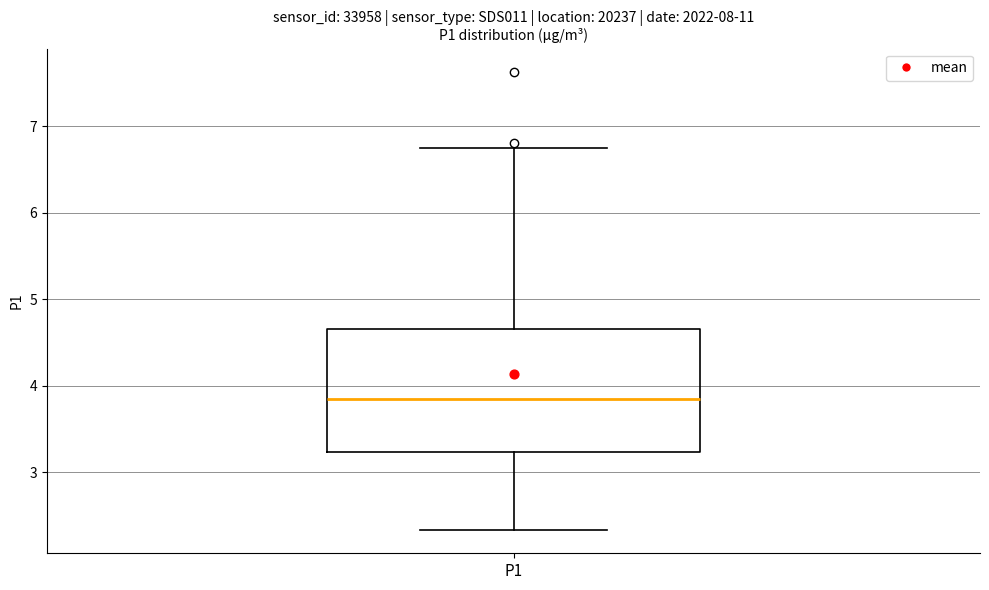

Transcribe this box plot: give where the median line is, the range the box spans, and where the two whiskers end, as read against the y-axis. The values are not printed on the chart, so give them approximately, as read against the axis.

median 3.9, box 3.2 to 4.7, whiskers 2.3 to 6.8